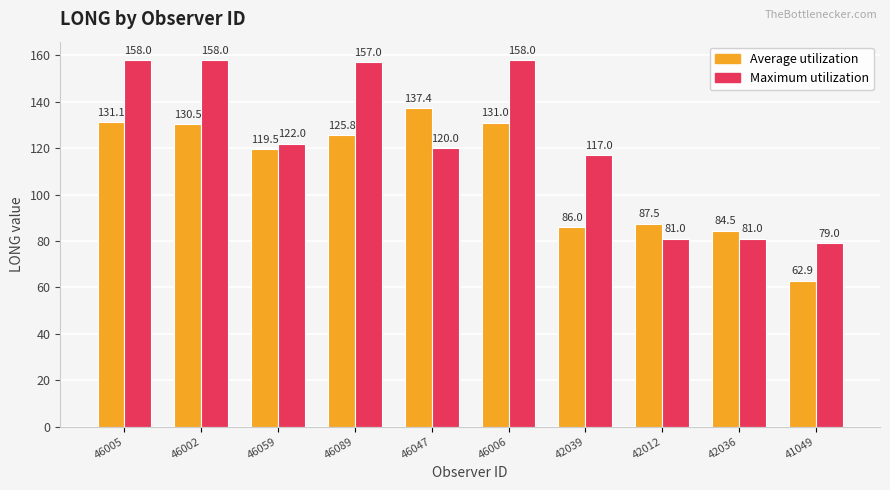

What position from the left is 42012?

8